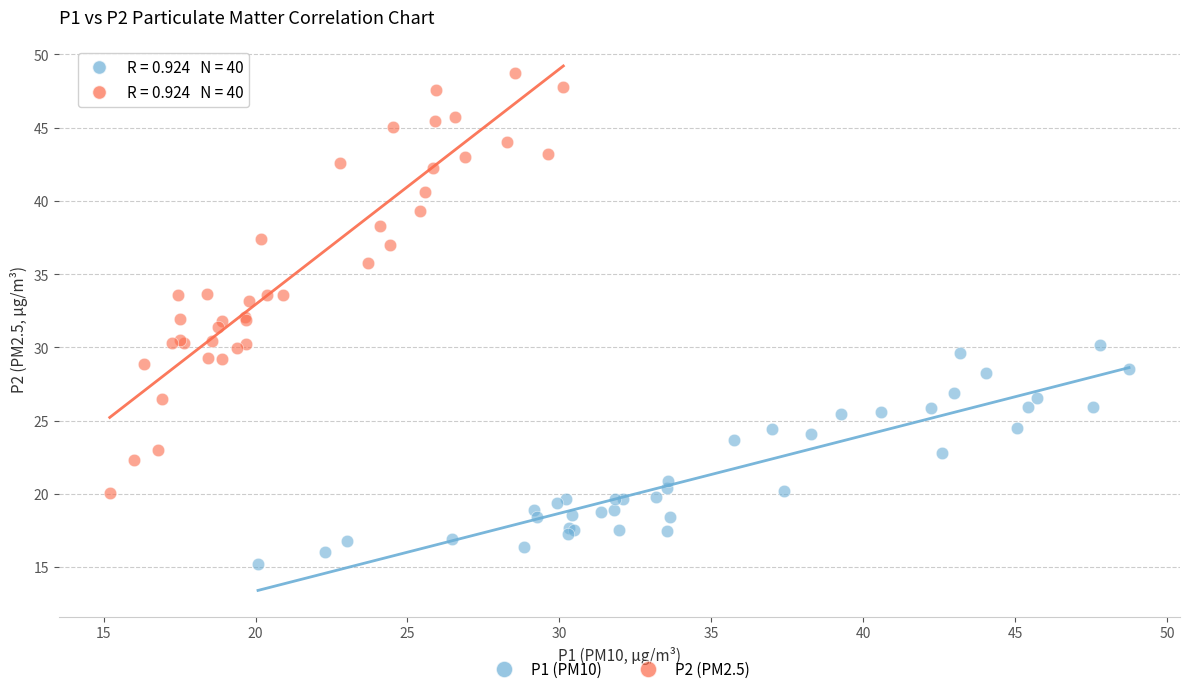

Which series reaches the maximum Y coordinate?

P2 (PM2.5)